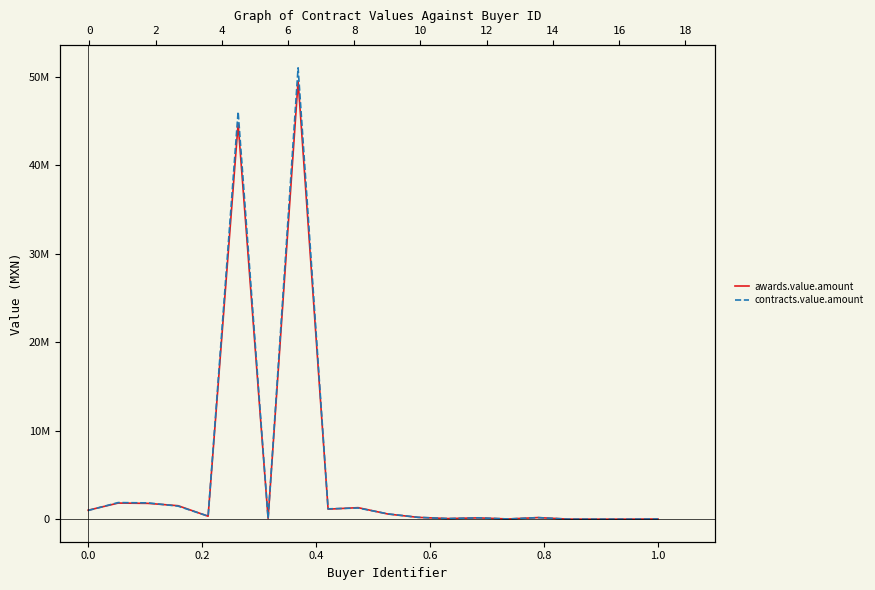

Rank the series by their average value, from highest to lowest.

contracts.value.amount, awards.value.amount